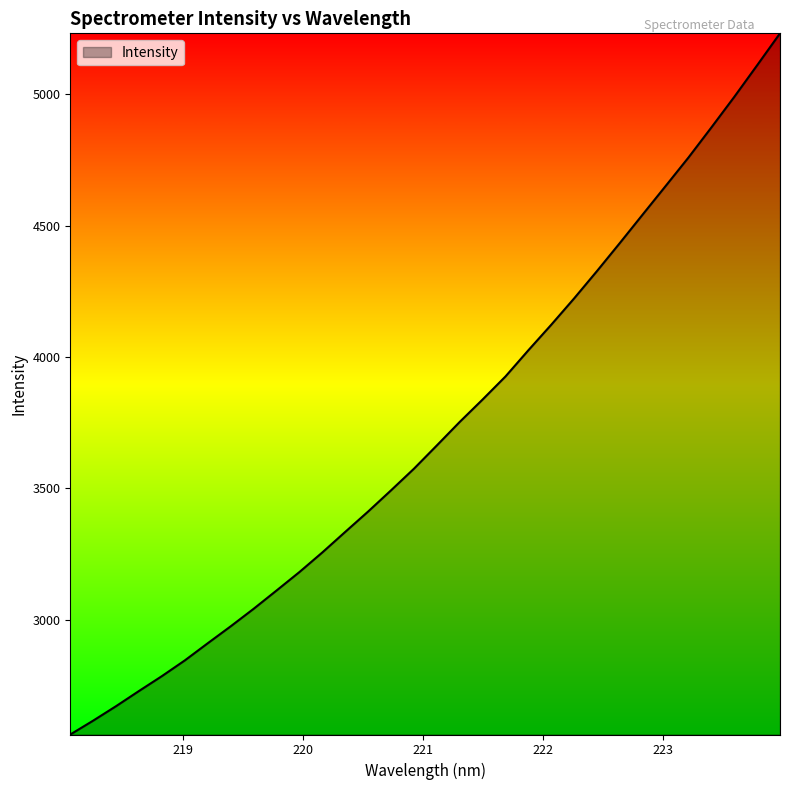

What is the maximum value shown in the chart?

5232.4